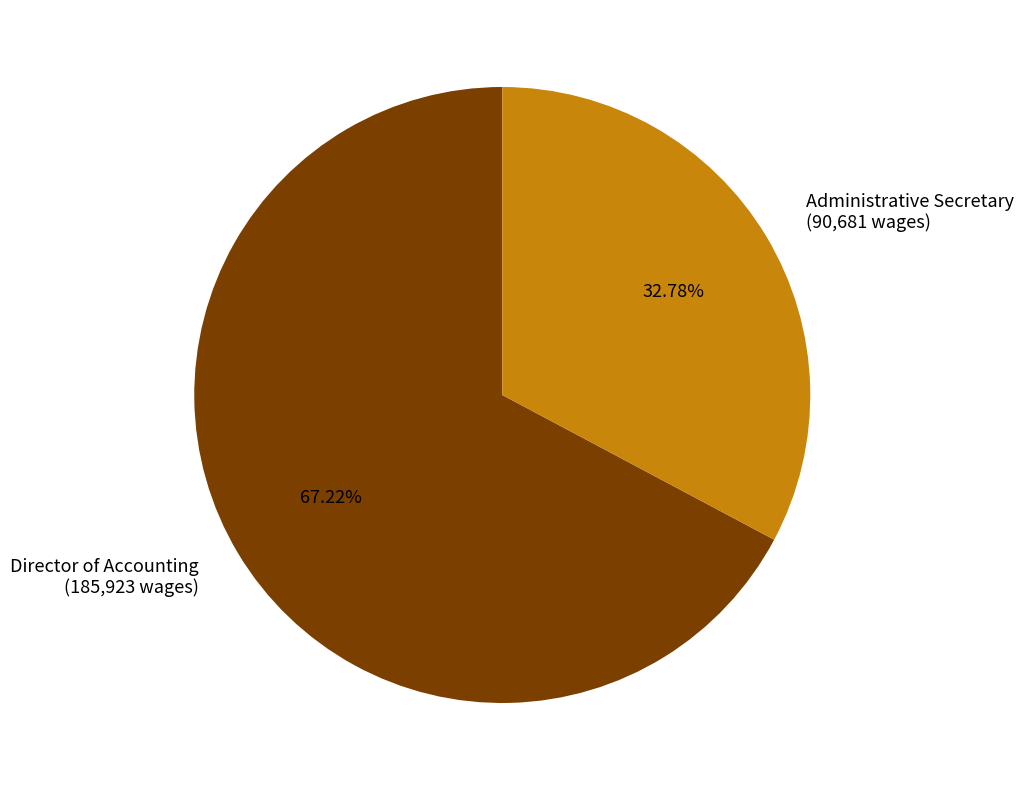

Which slice represents more than half of the pie?

Director of Accounting